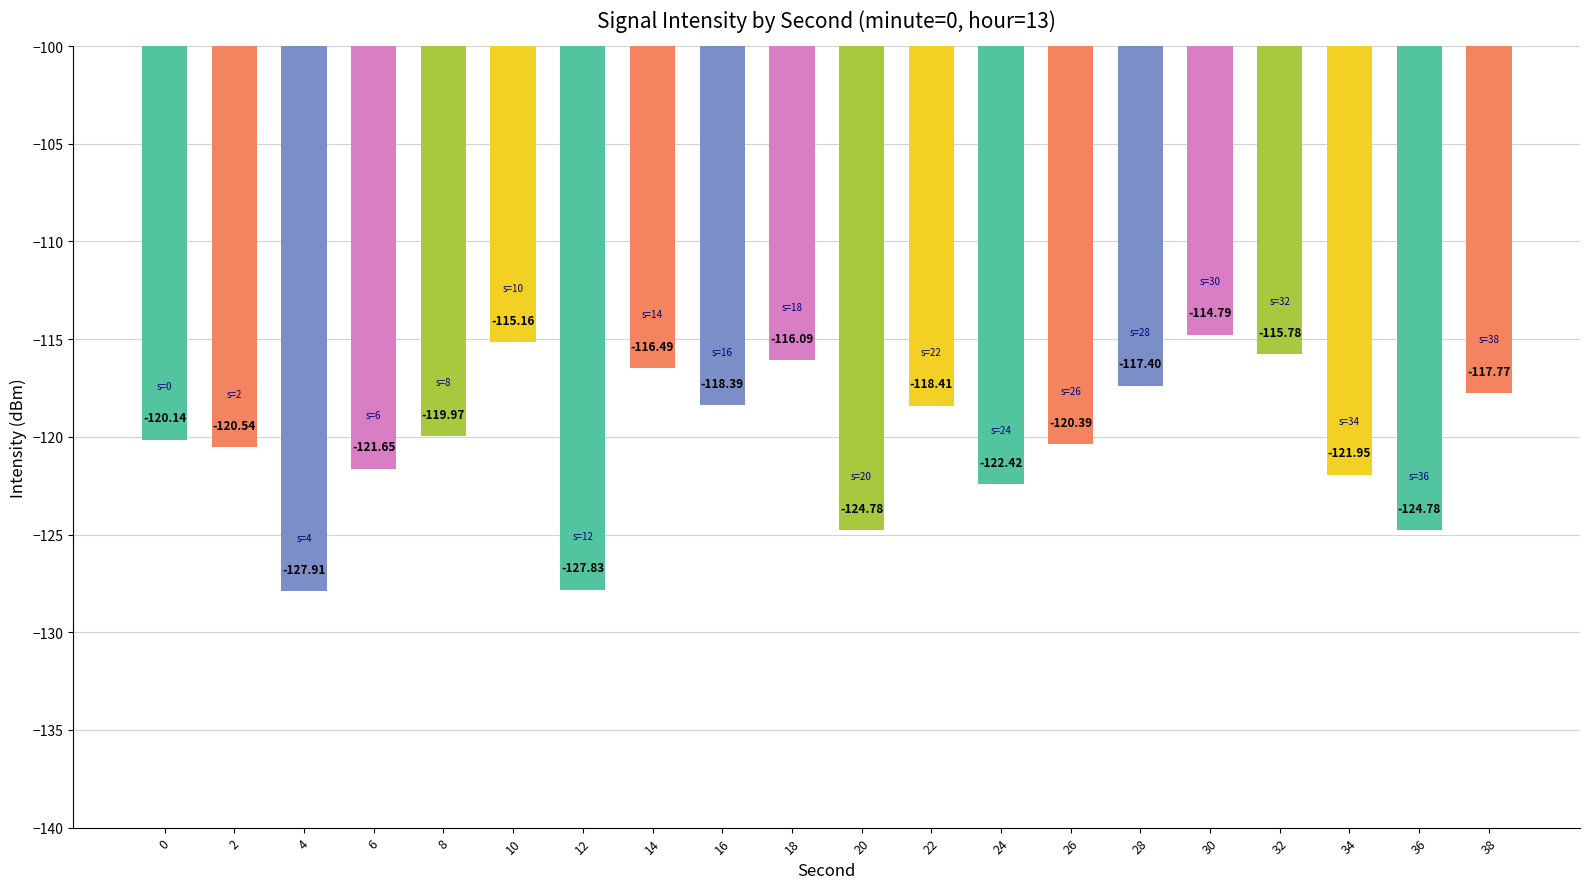

The chart shows a value of -180.5 at 28. True or false?

False